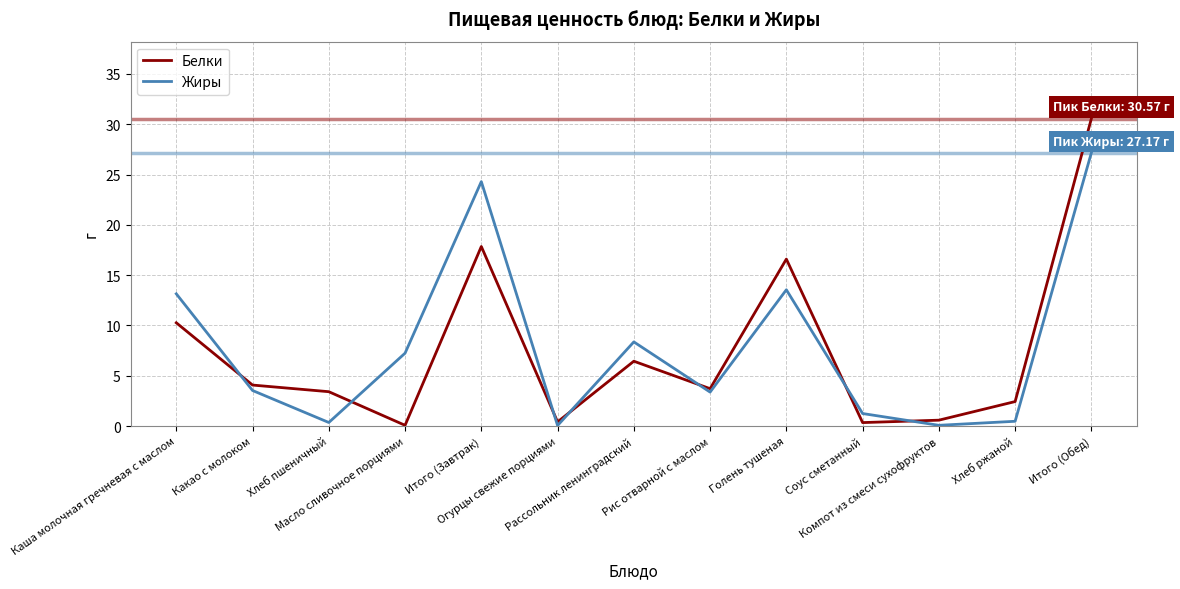

What are all the series names shown in the legend?

Белки, Жиры